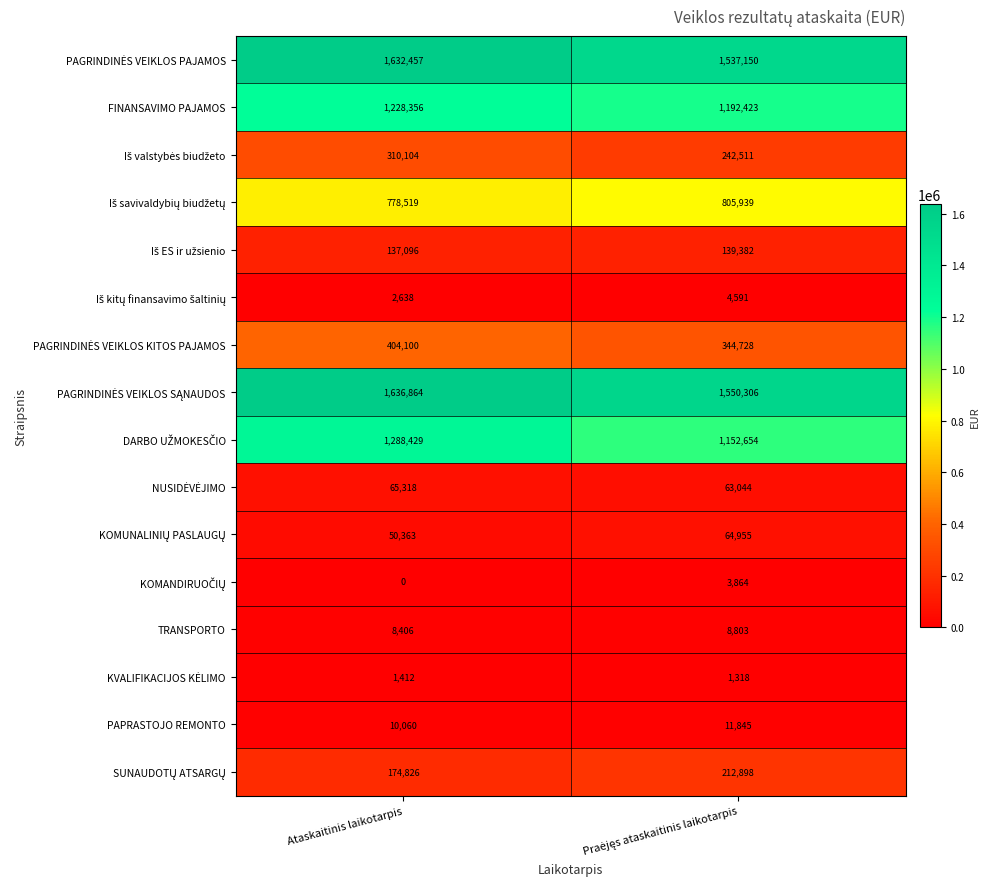

What is the spread (max minus min) of values at Ataskaitinis laikotarpis?

1636864